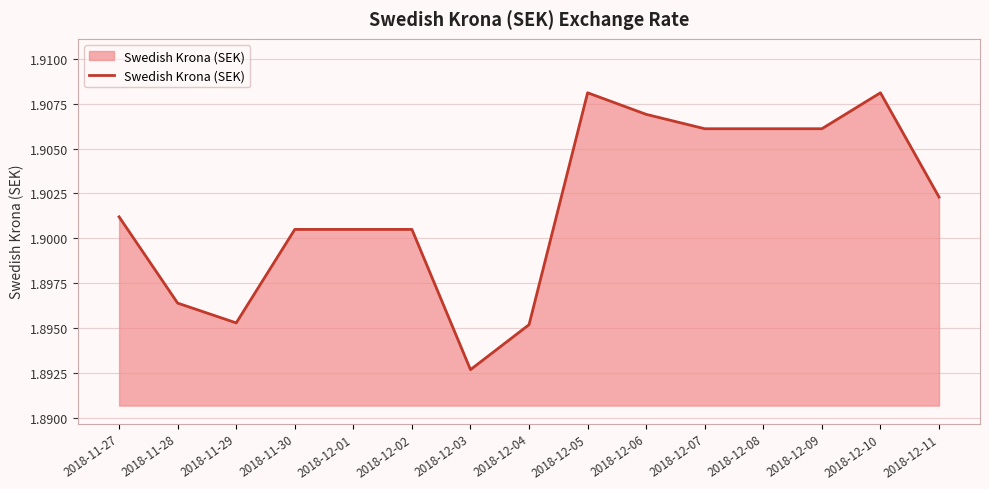

Where is the data nearest to the value 1?

2018-12-03